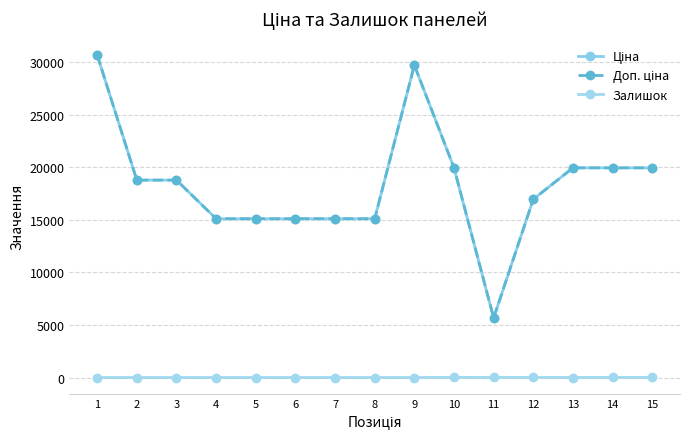

Does the chart have visible grid lines?

Yes